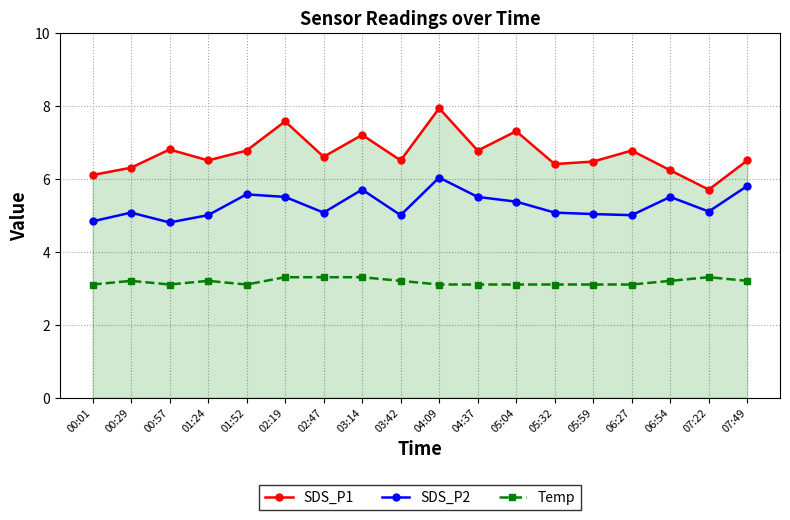

What is the difference between the maximum and minimum values in the SDS_P1 series?

2.2